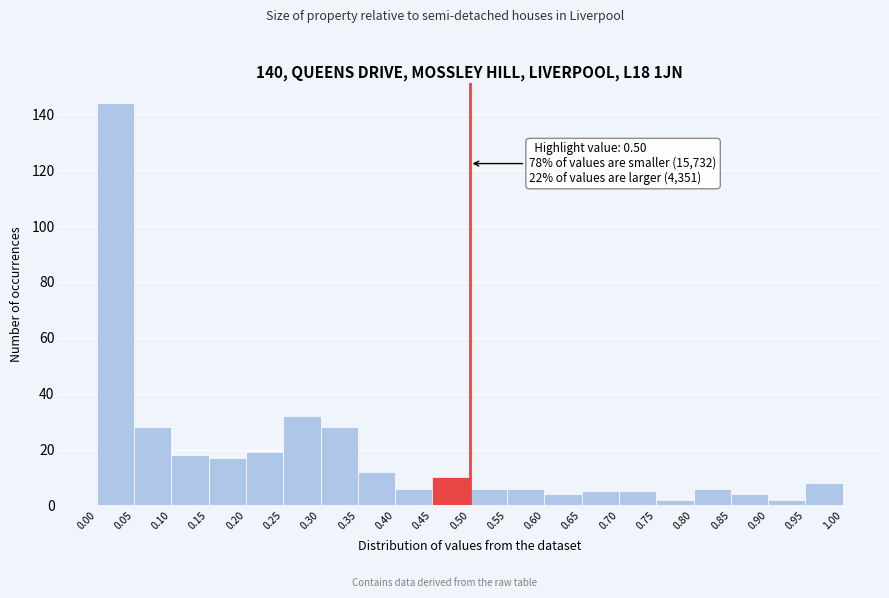

Over which range of the x-axis is the bar tallest?

0.00 to 0.05